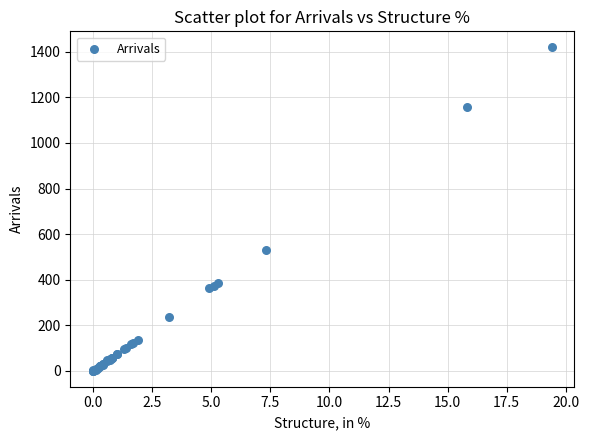

What Y value in the scatter plot is closest to 710?

531